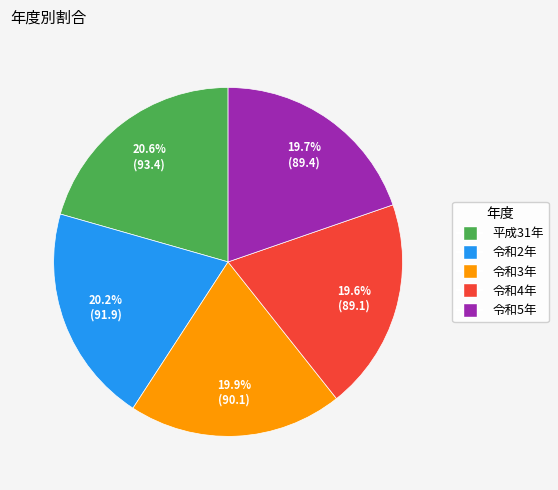

Is there a majority slice in this chart?

No